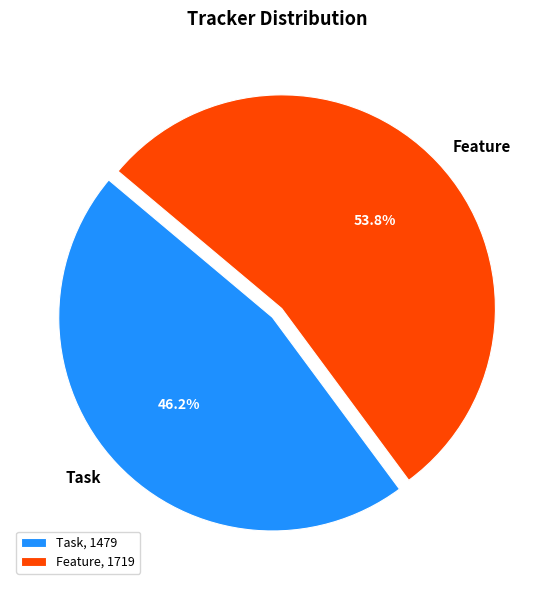

Rank the categories by value from lowest to highest.

Task, Feature